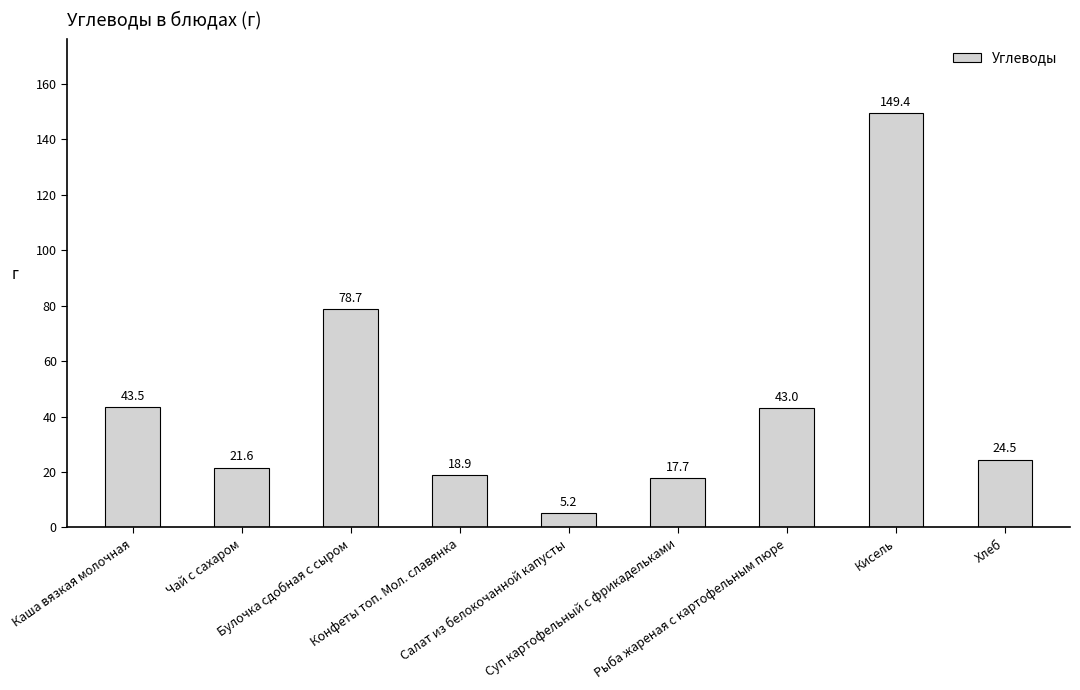

How many bars are there in total?

9